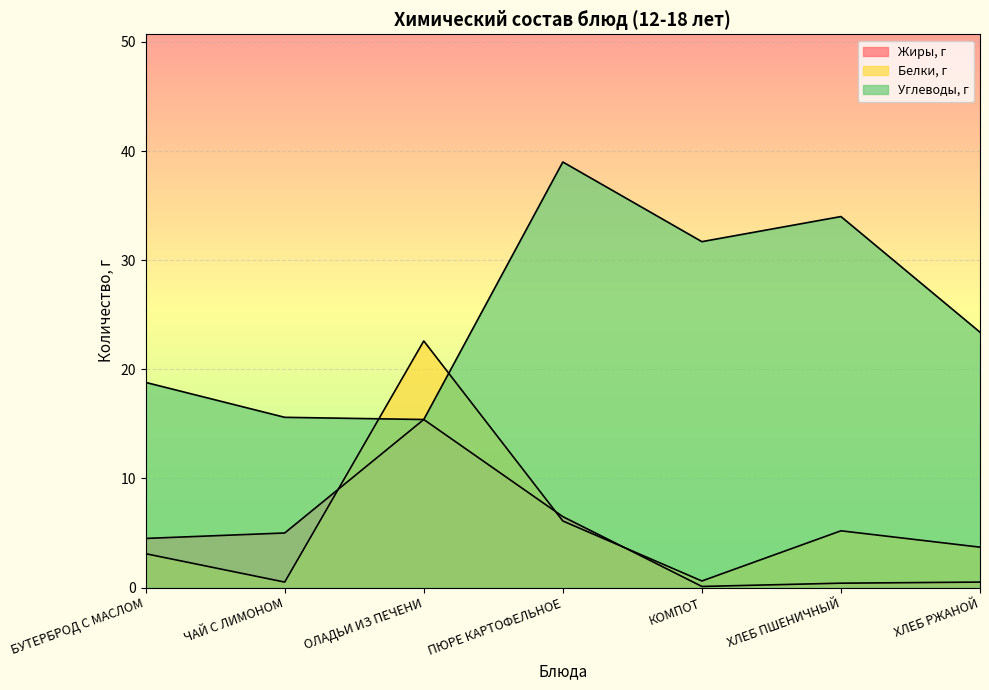

What are all the series names shown in the legend?

Жиры, г, Белки, г, Углеводы, г